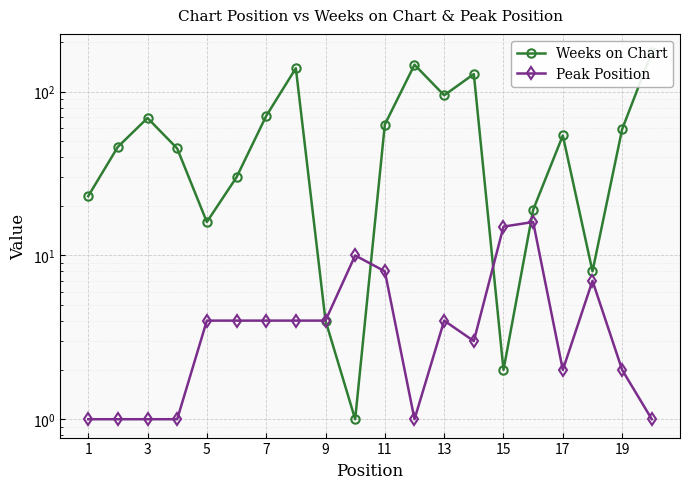

What is the difference between the maximum and minimum values in the Peak Position series?

15